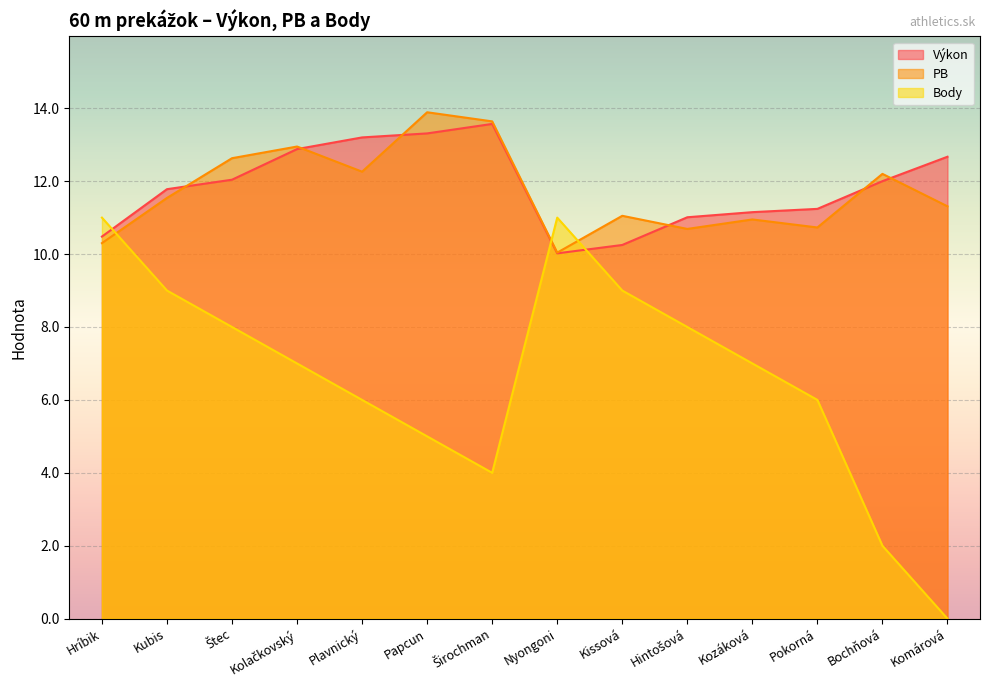

How many values in Body are above zero?

13